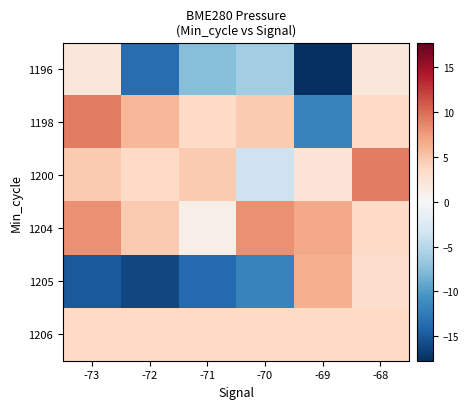

At which category does the chart reach its peak across all series?

-73